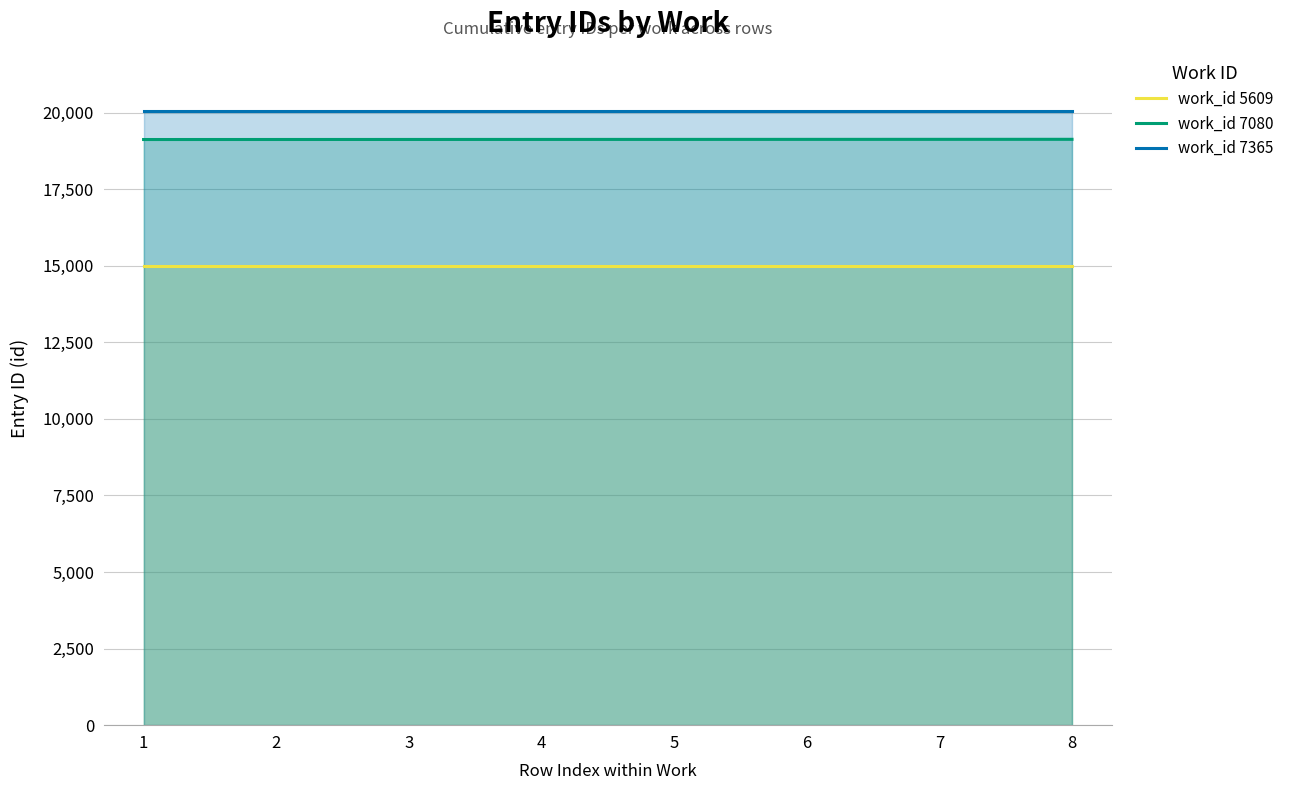

At which category does the chart reach its minimum across all series?

1